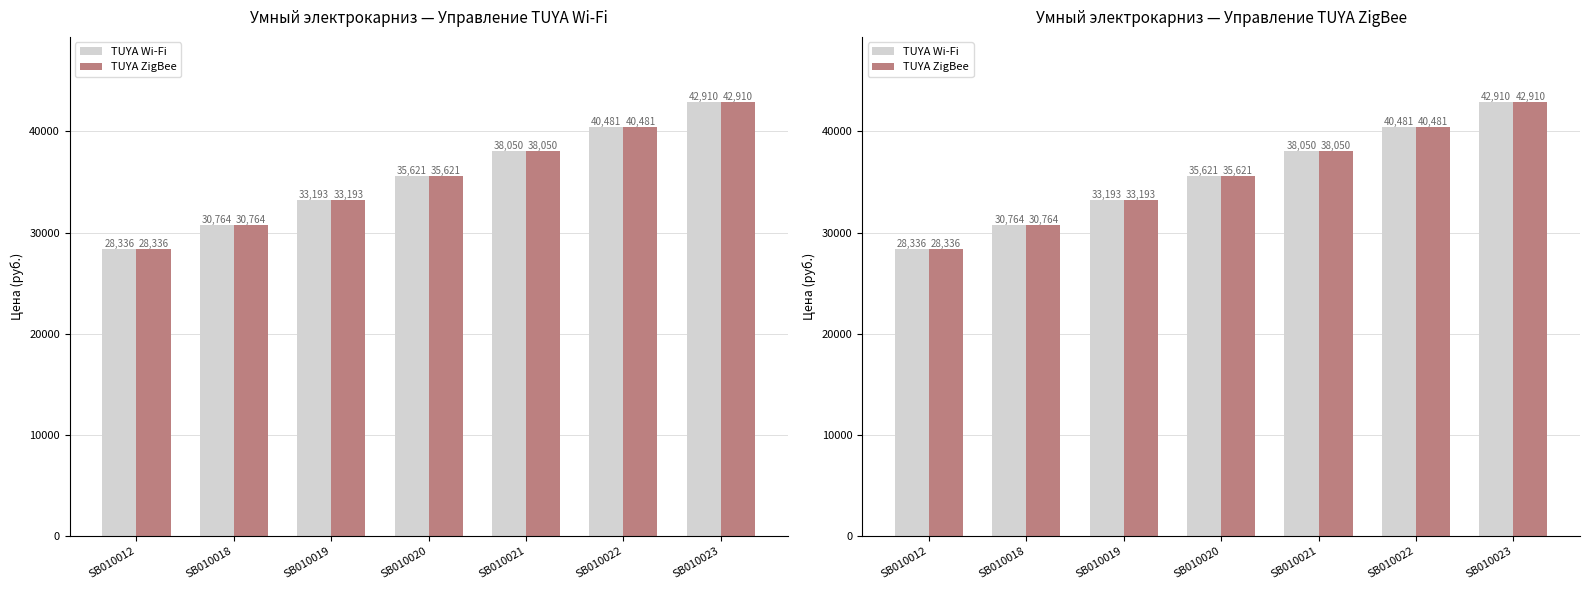

Are the bars horizontal?

No